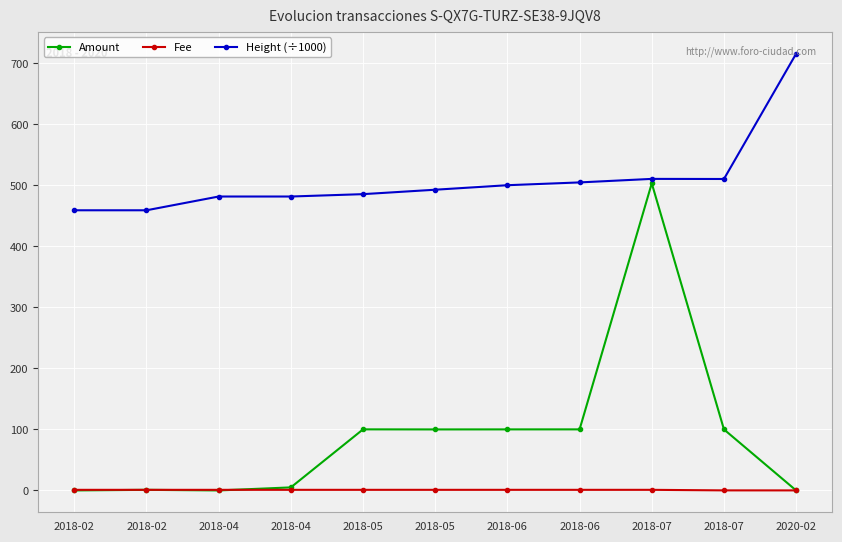

True or false: Height (÷1000) and Amount cross at least once.

False